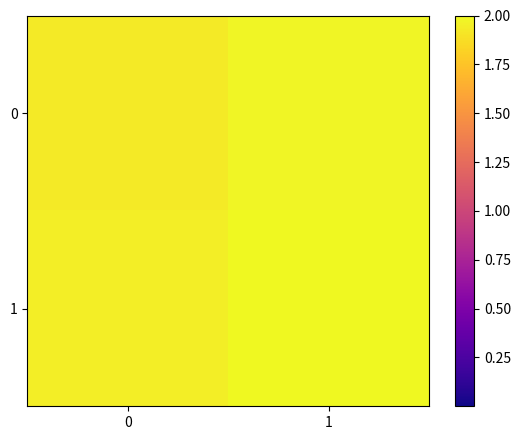

Which has a higher value, 0 or 1?

1